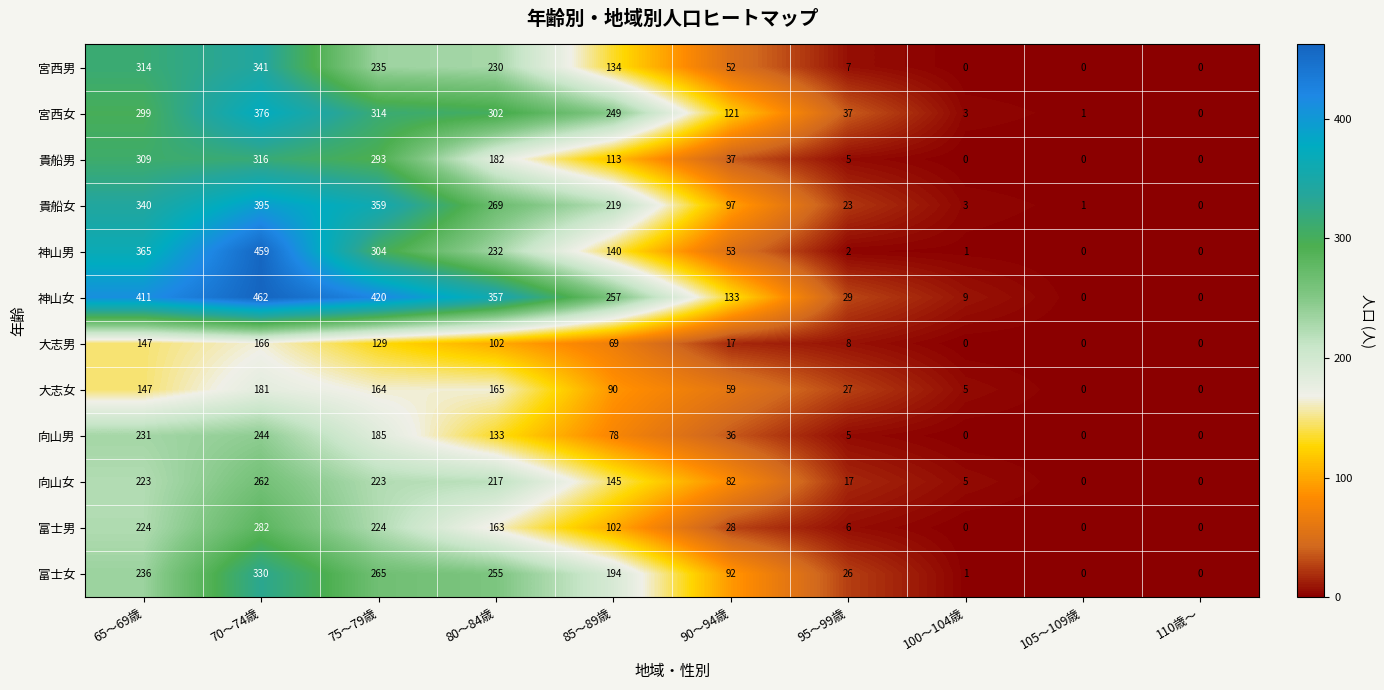

The 向山男 series shows 2 at 95～99歳. True or false?

False